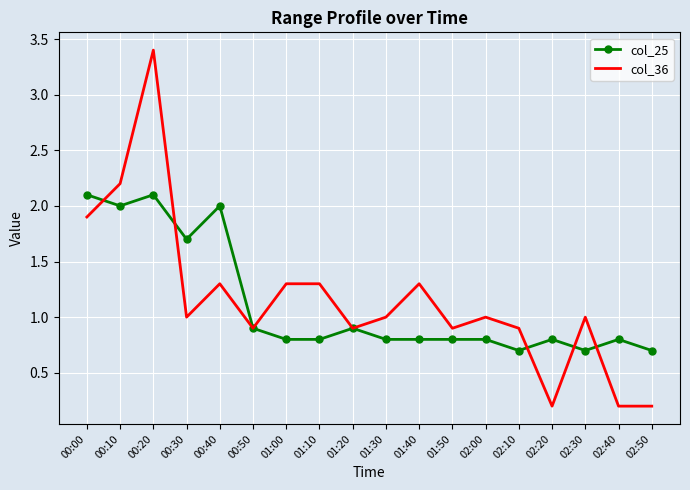

Reading right to left, list all the values displayed in this chart.

col_25: 0.7	0.8	0.7	0.8	0.7	0.8	0.8	0.8	0.8	0.9	0.8	0.8	0.9	2.0	1.7	2.1	2.0	2.1
col_36: 0.2	0.2	1.0	0.2	0.9	1.0	0.9	1.3	1.0	0.9	1.3	1.3	0.9	1.3	1.0	3.4	2.2	1.9